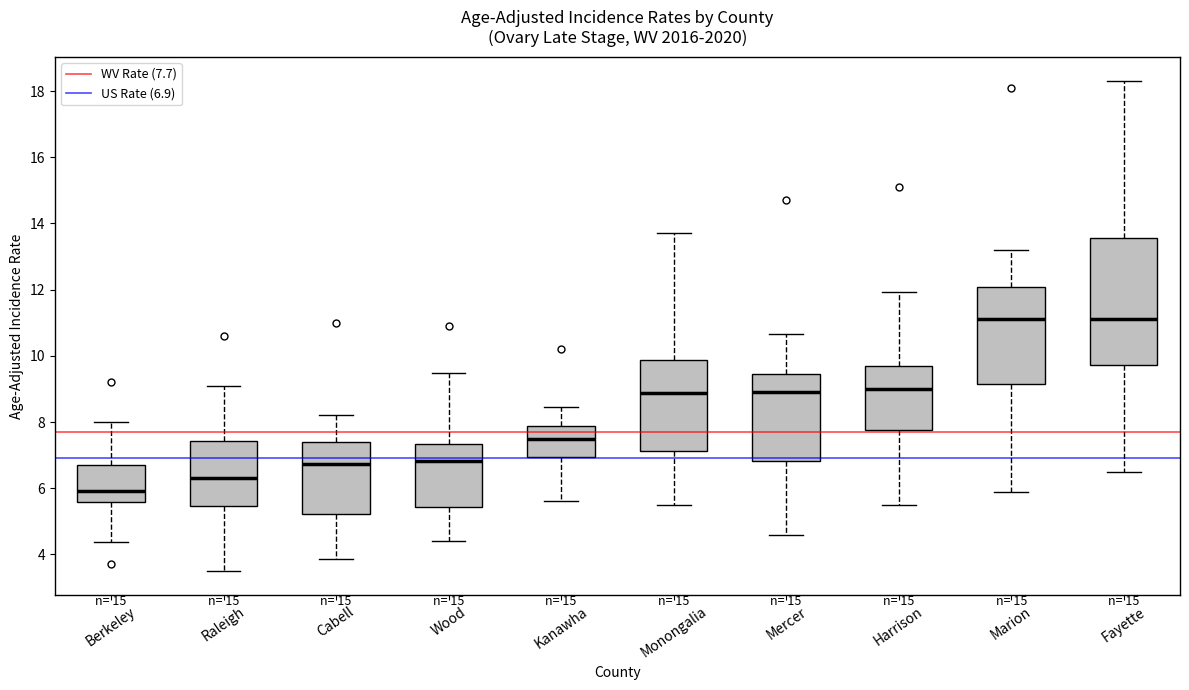

Where does the upper whisker of the box for Raleigh end on the y-axis? The values are not printed on the chart, so give them approximately, as read against the axis.

9.2